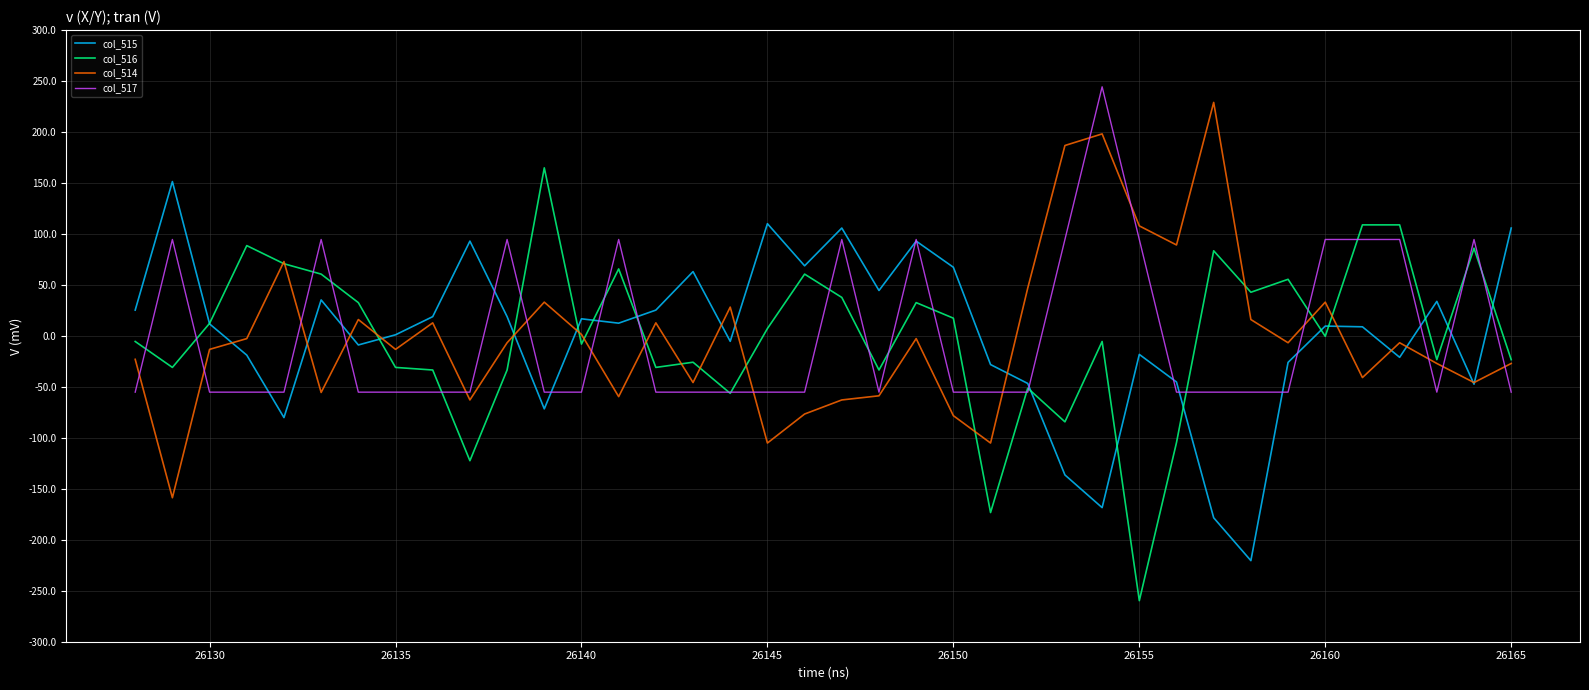

What is the minimum value for col_515?

-220.5